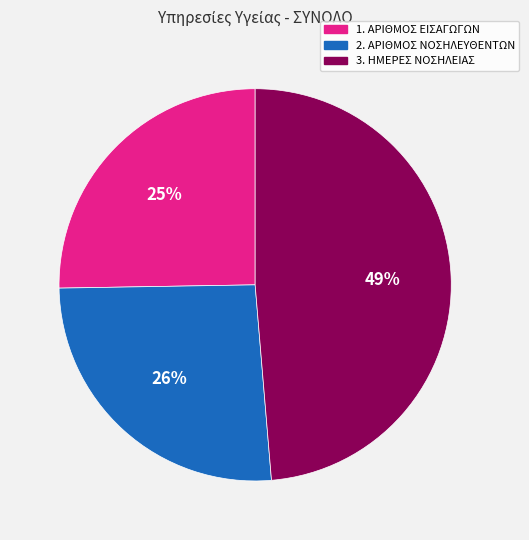

What percentage is the 1. ΑΡΙΘΜΟΣ ΕΙΣΑΓΩΓΩΝ slice, to the nearest percent?

25%